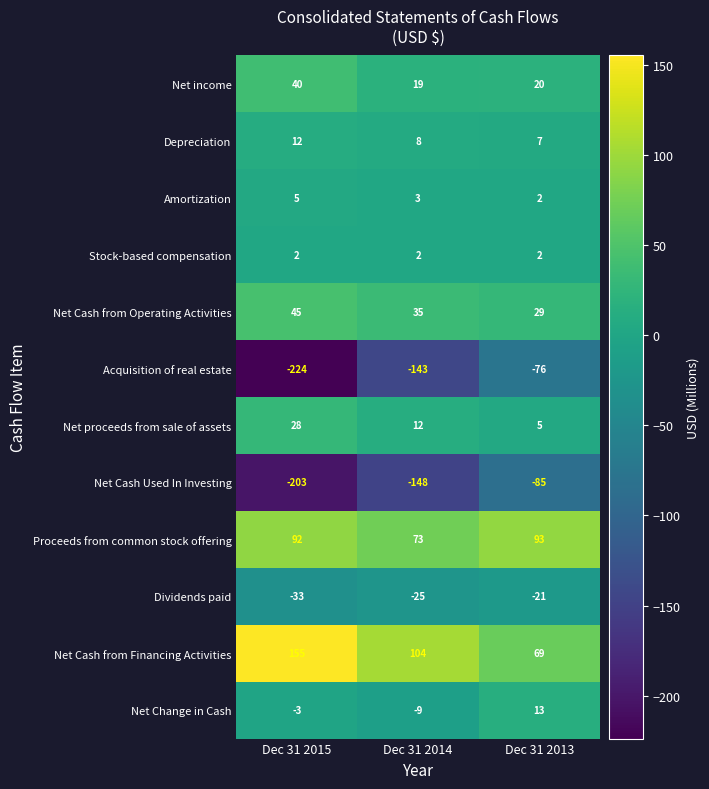

How many data points does each series have?

3